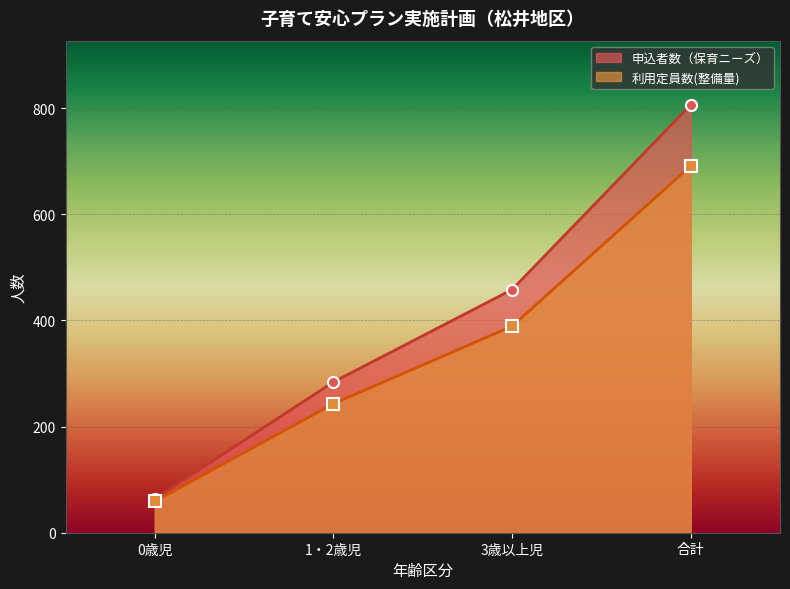

What is the sum of all 利用定員数(整備量) values?

1382